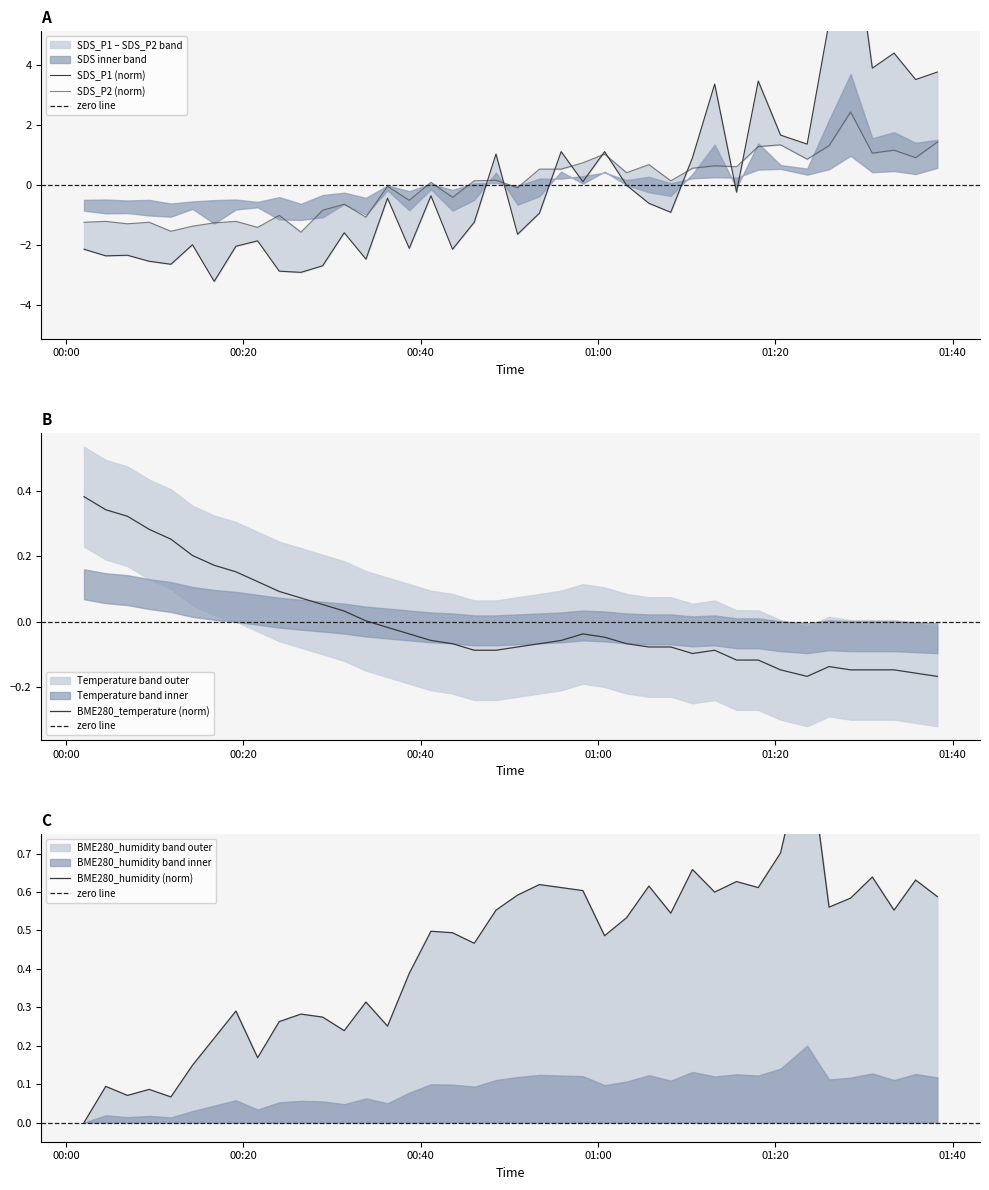

Which has a higher value, 2021/05/16 01:33:23 or 2021/05/16 00:14:15?

2021/05/16 01:33:23